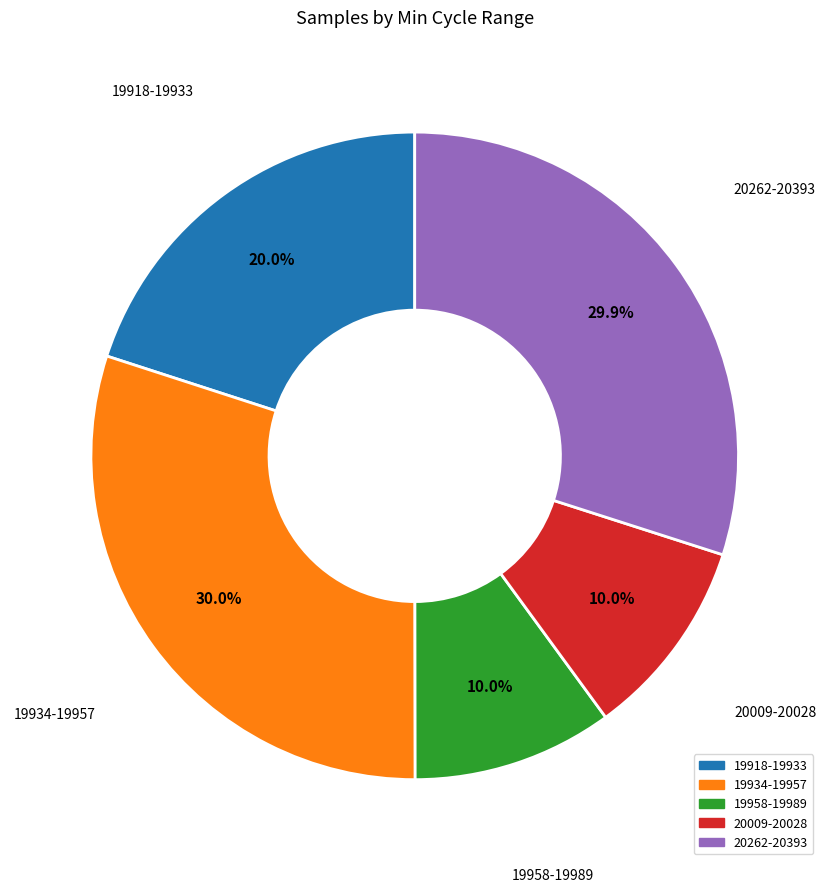

Is there any slice that represents more than half of the pie?

No